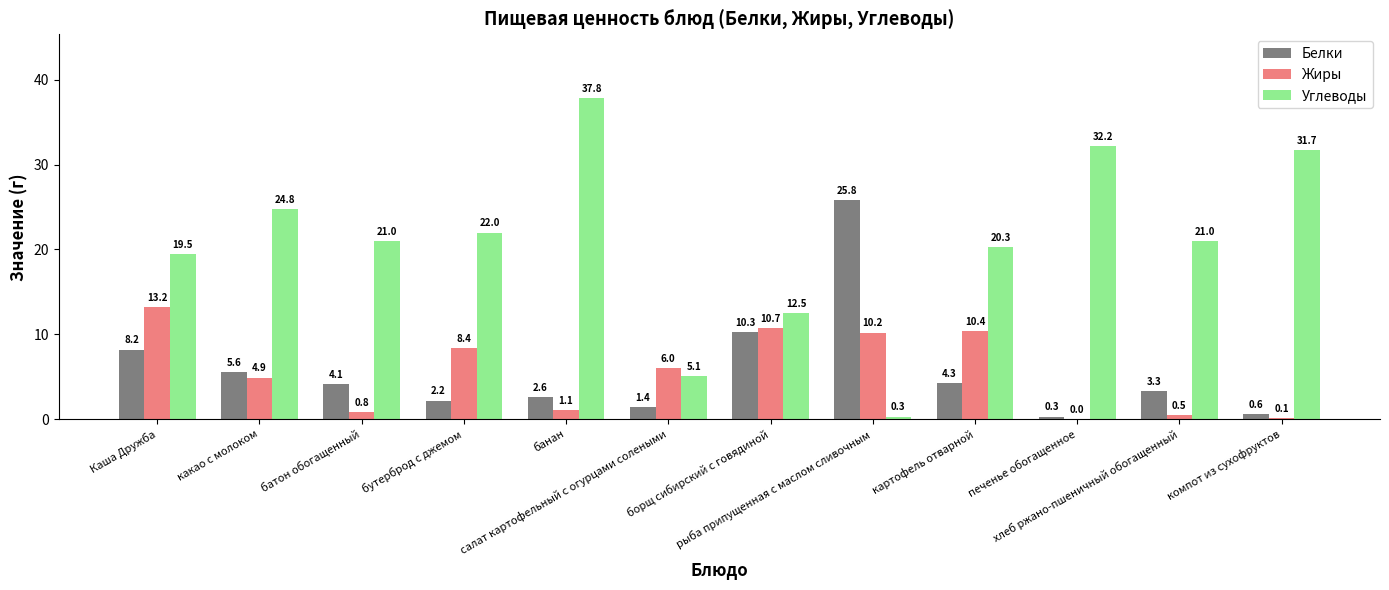

How many categories are shown in the chart?

12